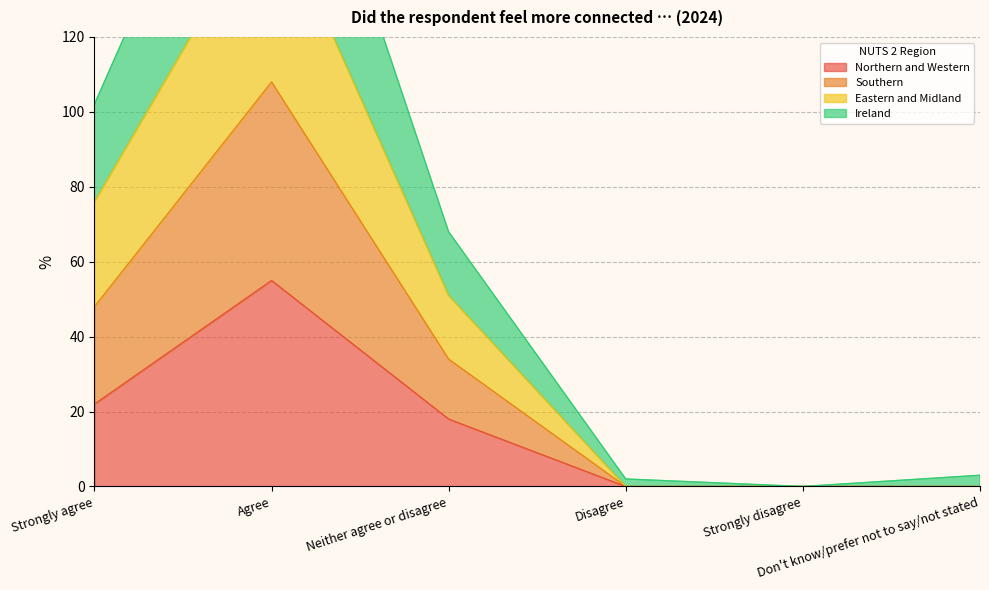

What is the label of the 3rd point from the right?

Disagree